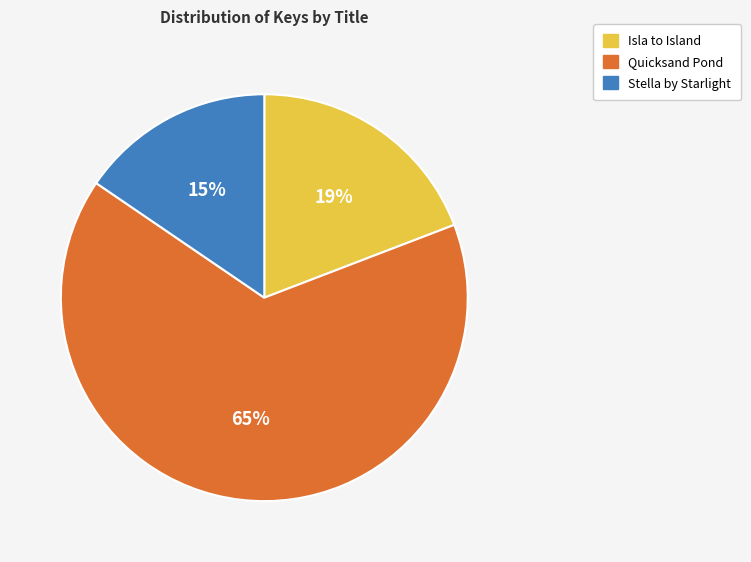

Which category has the smallest portion of the pie?

Stella by Starlight